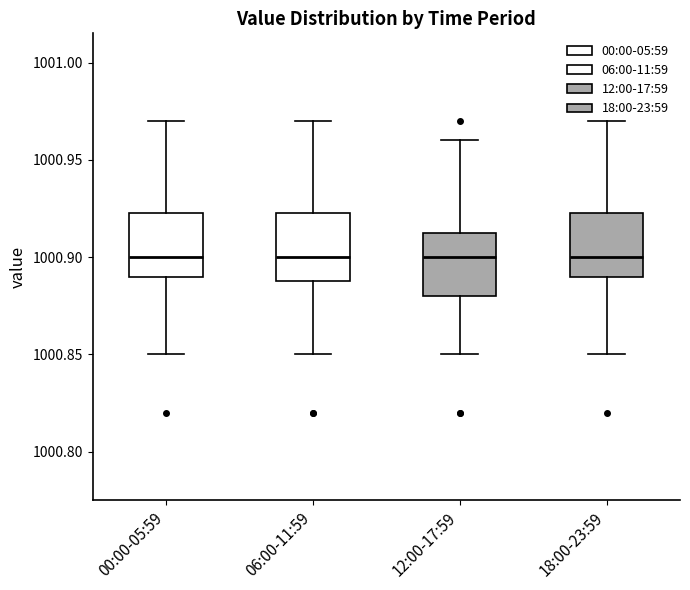

Reading left to right, transcribe this box plot: for each box, give where its median line is, the range the box spans, and where its two whiskers end, as read against the y-axis. The values are not printed on the chart, so give them approximately, as read against the axis.

00:00-05:59: median 1000.900, box 1000.890 to 1000.925, whiskers 1000.850 to 1000.970
06:00-11:59: median 1000.900, box 1000.890 to 1000.925, whiskers 1000.850 to 1000.970
12:00-17:59: median 1000.900, box 1000.880 to 1000.915, whiskers 1000.850 to 1000.960
18:00-23:59: median 1000.900, box 1000.890 to 1000.925, whiskers 1000.850 to 1000.970